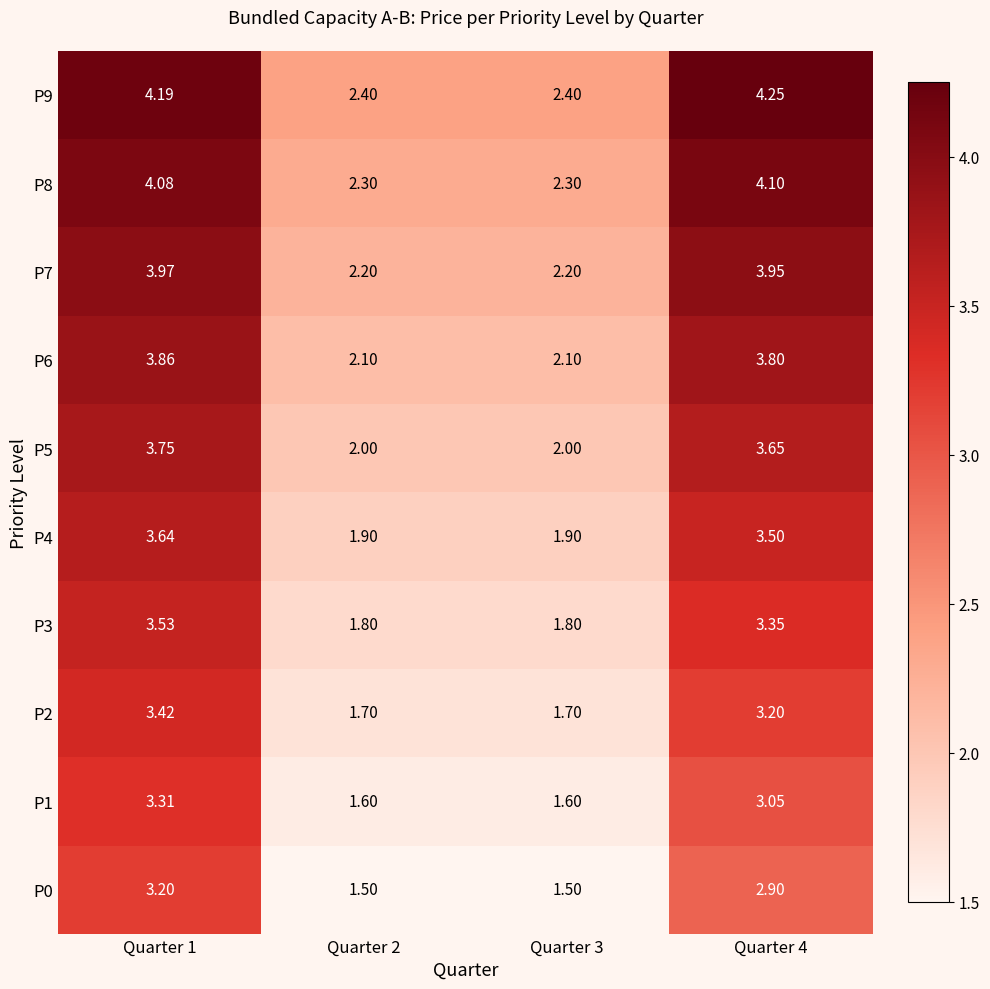

Is the value of P6 at Quarter 2 greater than the value of P7 at Quarter 4?

No